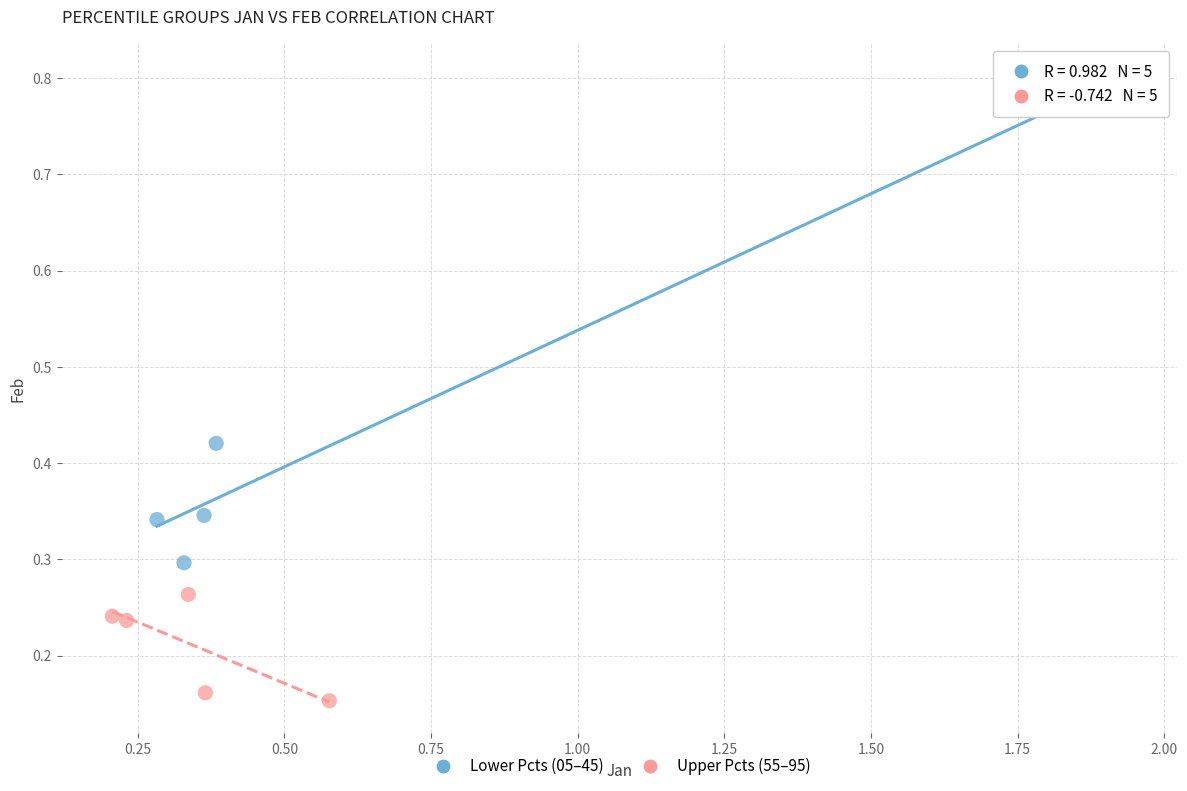

Which series has the widest spread of Y values?

Lower Pcts (05–45)